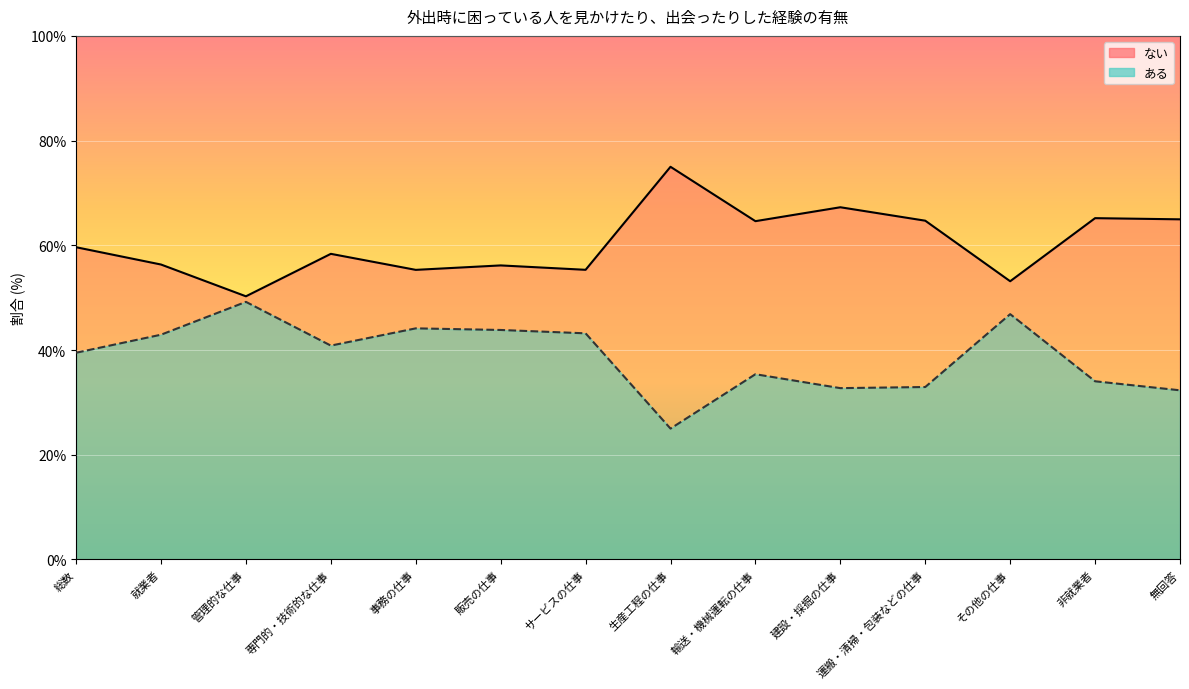

Which series has the largest total across all categories?

ない